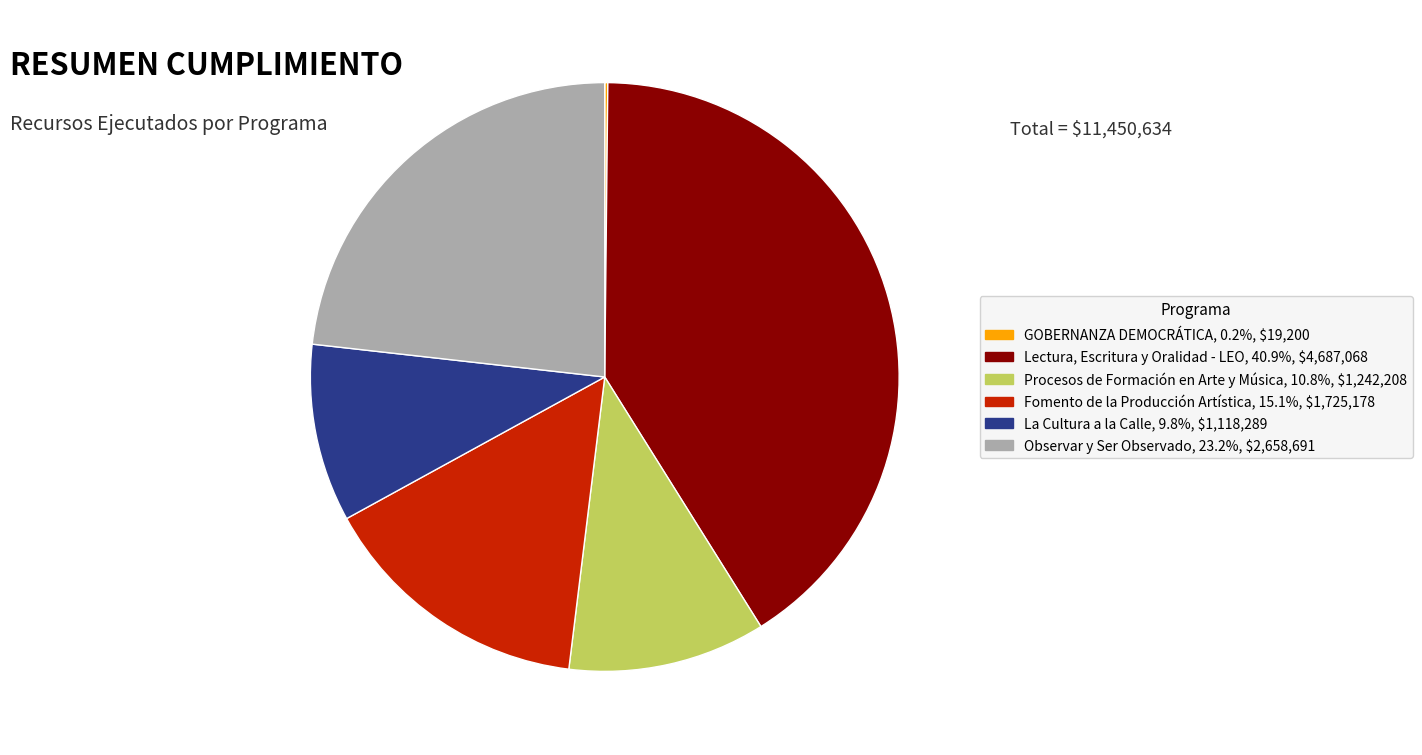

Does any single category account for the majority?

No